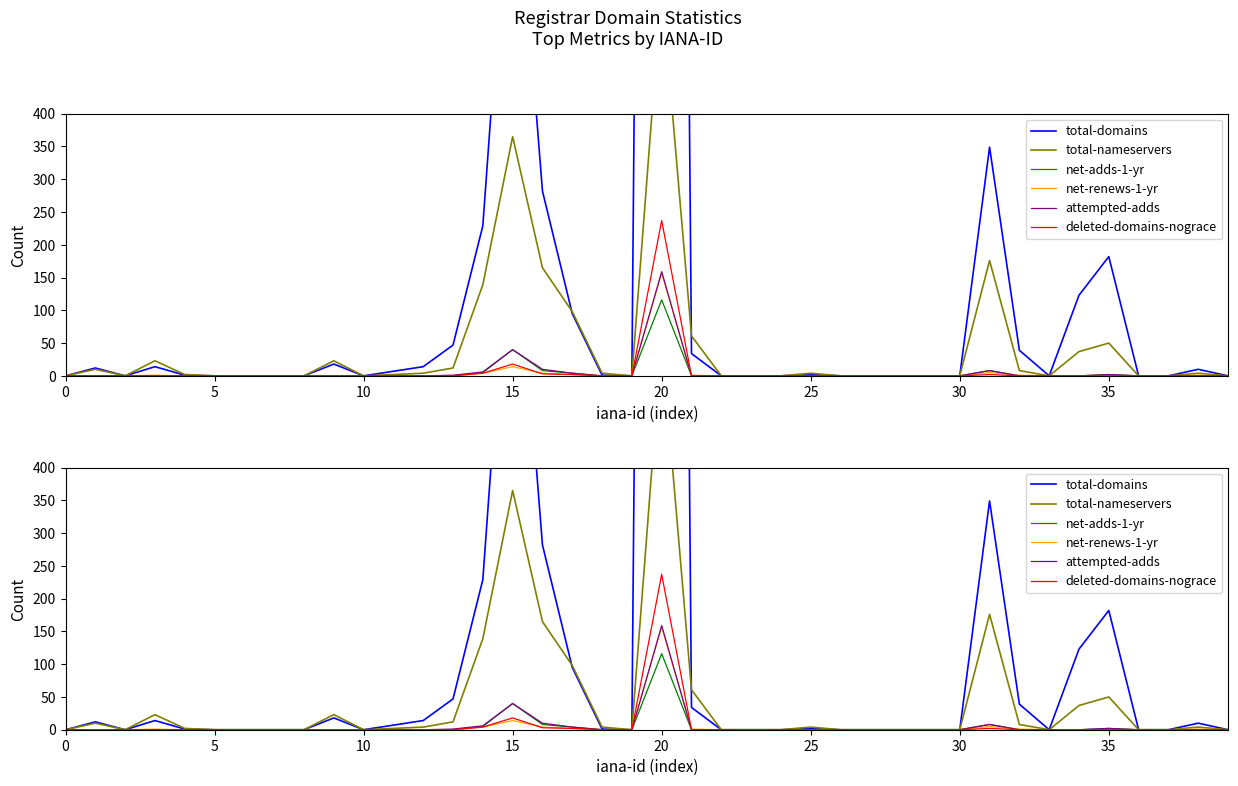

What is the difference between the second highest and minimum values in the total-nameservers series?

365